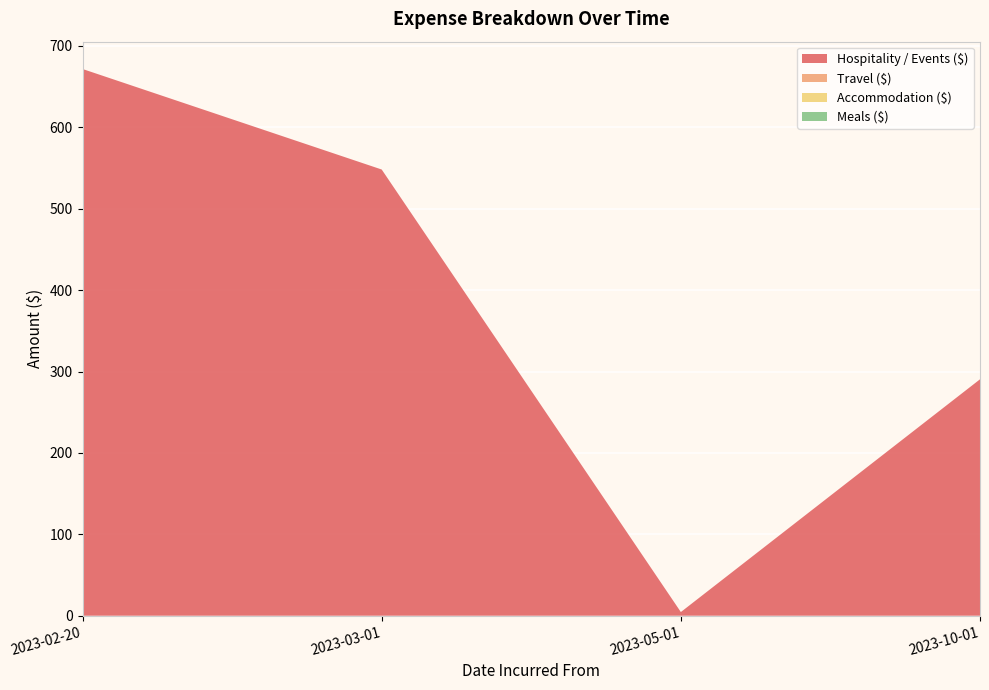

Reading left to right, what are all the values shown in this chart?

Hospitality / Events ($): 2023-02-20=671.6	2023-03-01=548.1	2023-05-01=4.5	2023-10-01=290.4
Travel ($): 2023-02-20=0.0	2023-03-01=0.0	2023-05-01=0.0	2023-10-01=0.0
Accommodation ($): 2023-02-20=0.0	2023-03-01=0.0	2023-05-01=0.0	2023-10-01=0.0
Meals ($): 2023-02-20=0.0	2023-03-01=0.0	2023-05-01=0.0	2023-10-01=0.0